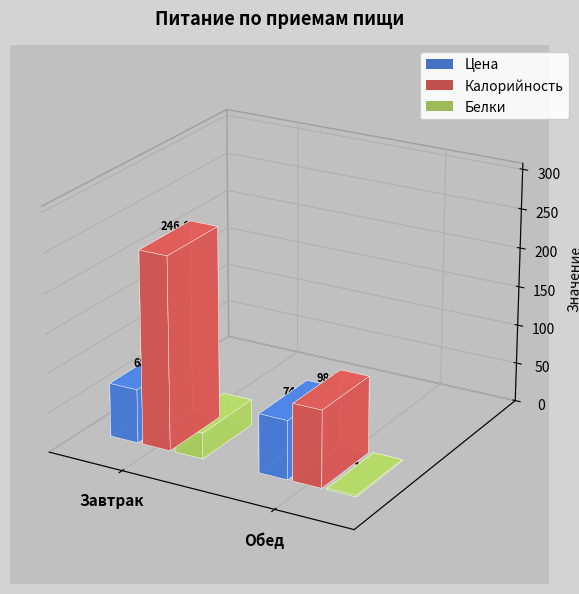

What is the label of the 1st bar from the right?

Обед